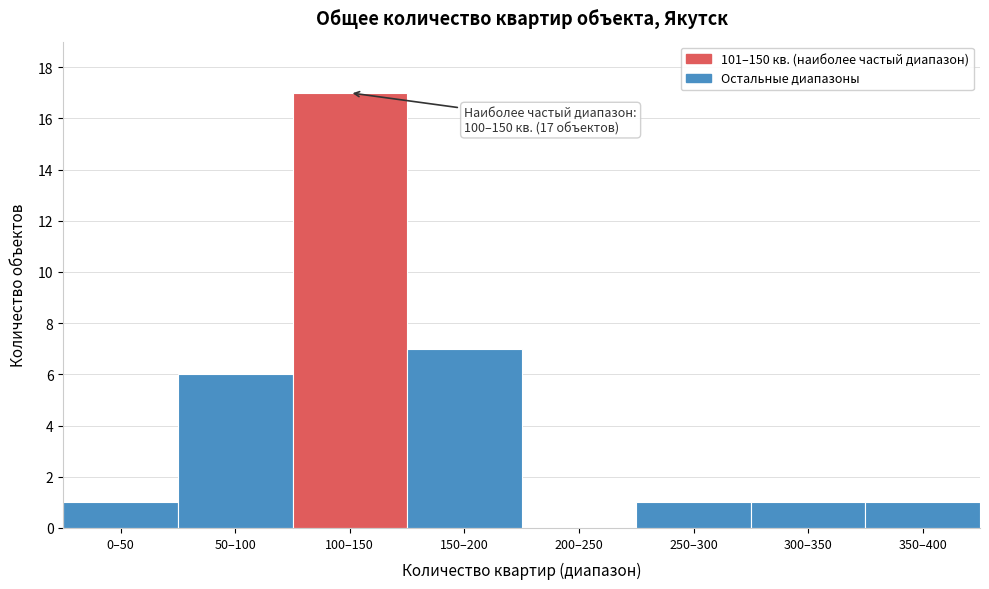

Reading right to left, what are all the values shown in this chart?

350–400=1	300–350=1	250–300=1	200–250=0	150–200=7	100–150=17	50–100=6	0–50=1